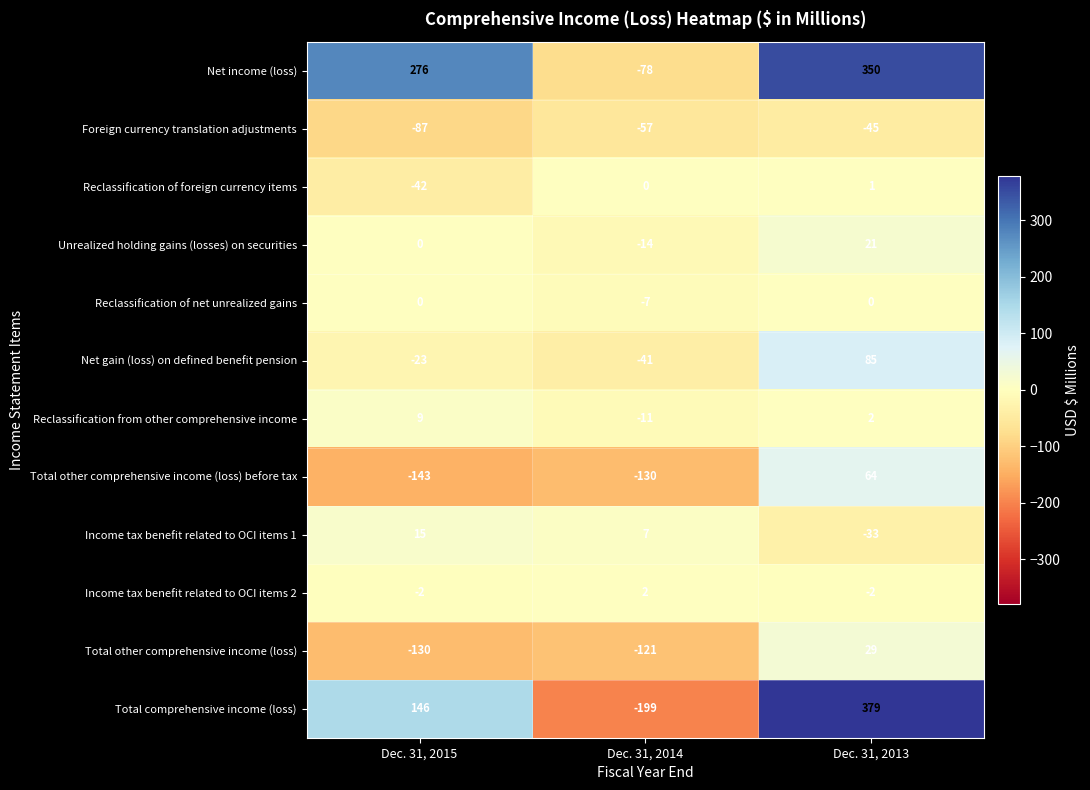

Where is Total other comprehensive income (loss) nearest to the value -50?

Dec. 31, 2014